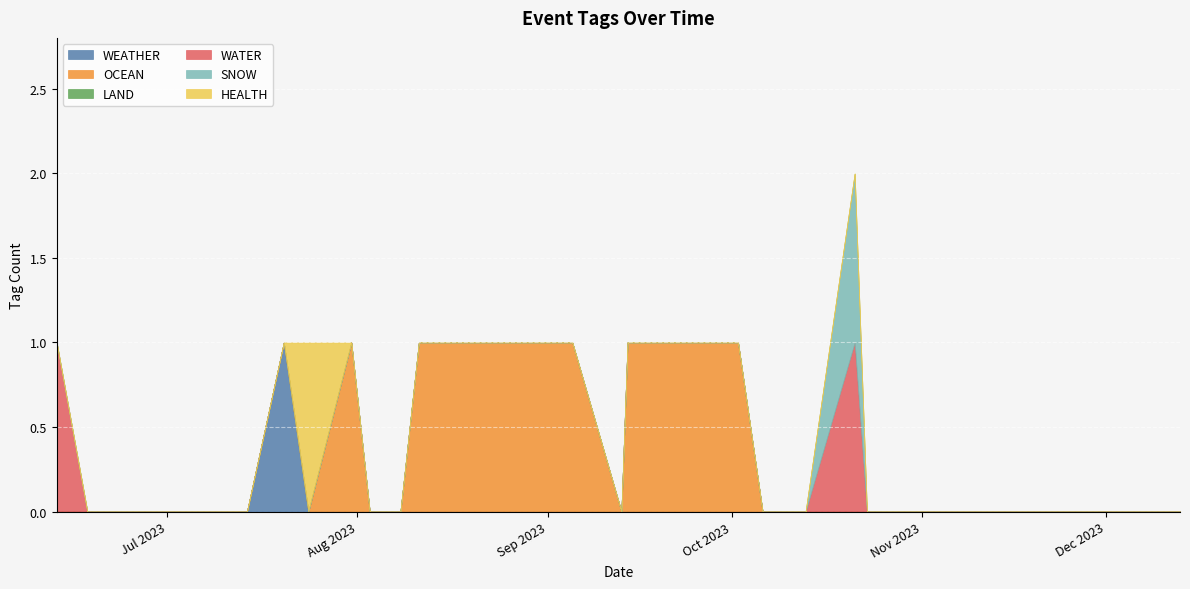

At which label is WATER closest to 0?

2023-06-18